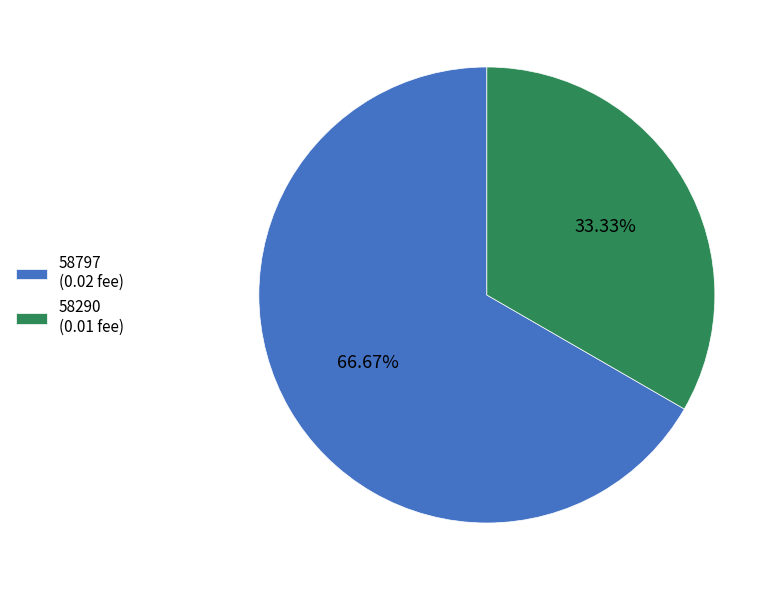

Combined, do 58797 (0.02 fee) and 58290 (0.01 fee) account for over 50%?

Yes